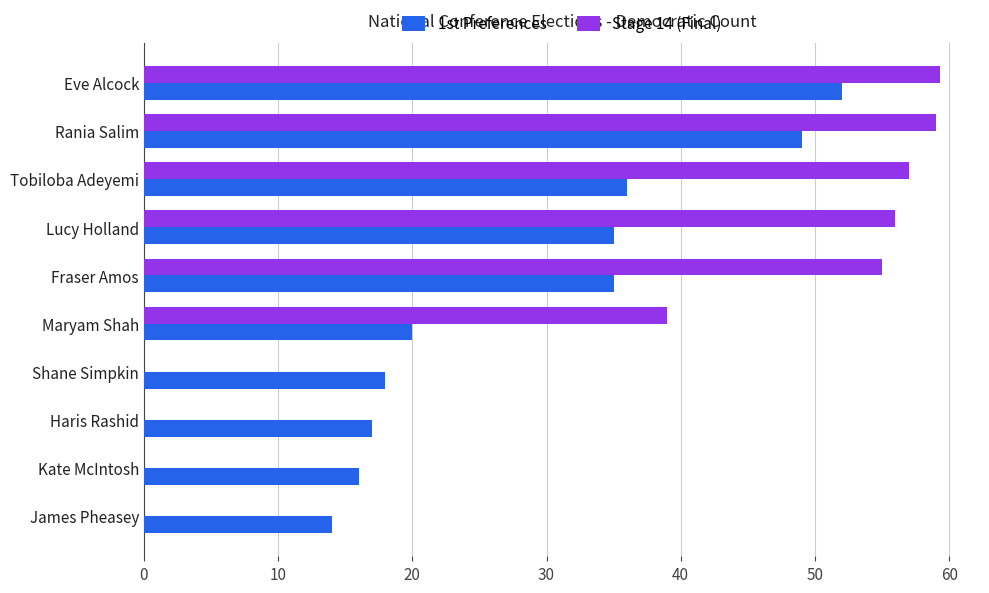

What is the sum of all 1st Preferences values?

292.0